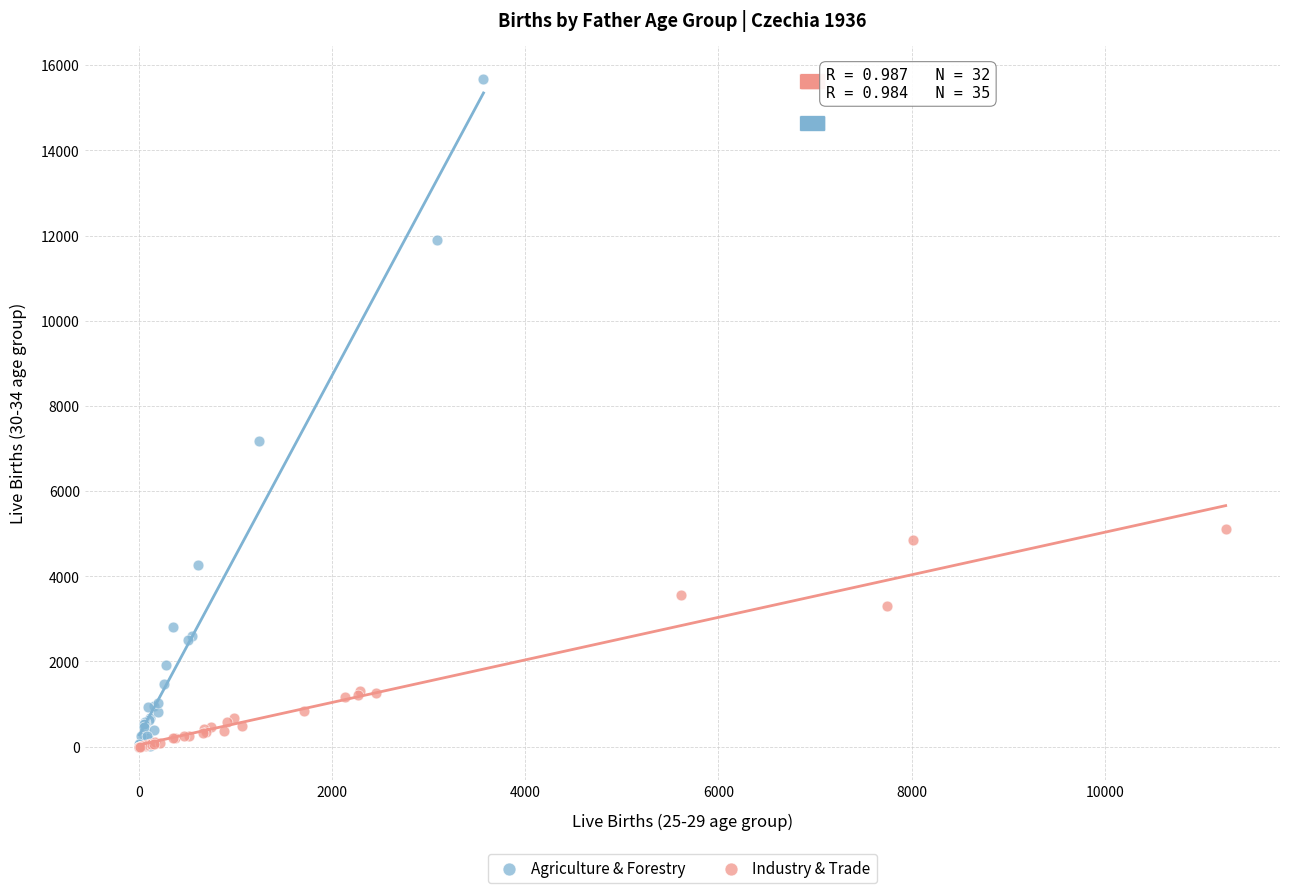

Which series has the largest Y range (max minus min)?

Agriculture & Forestry